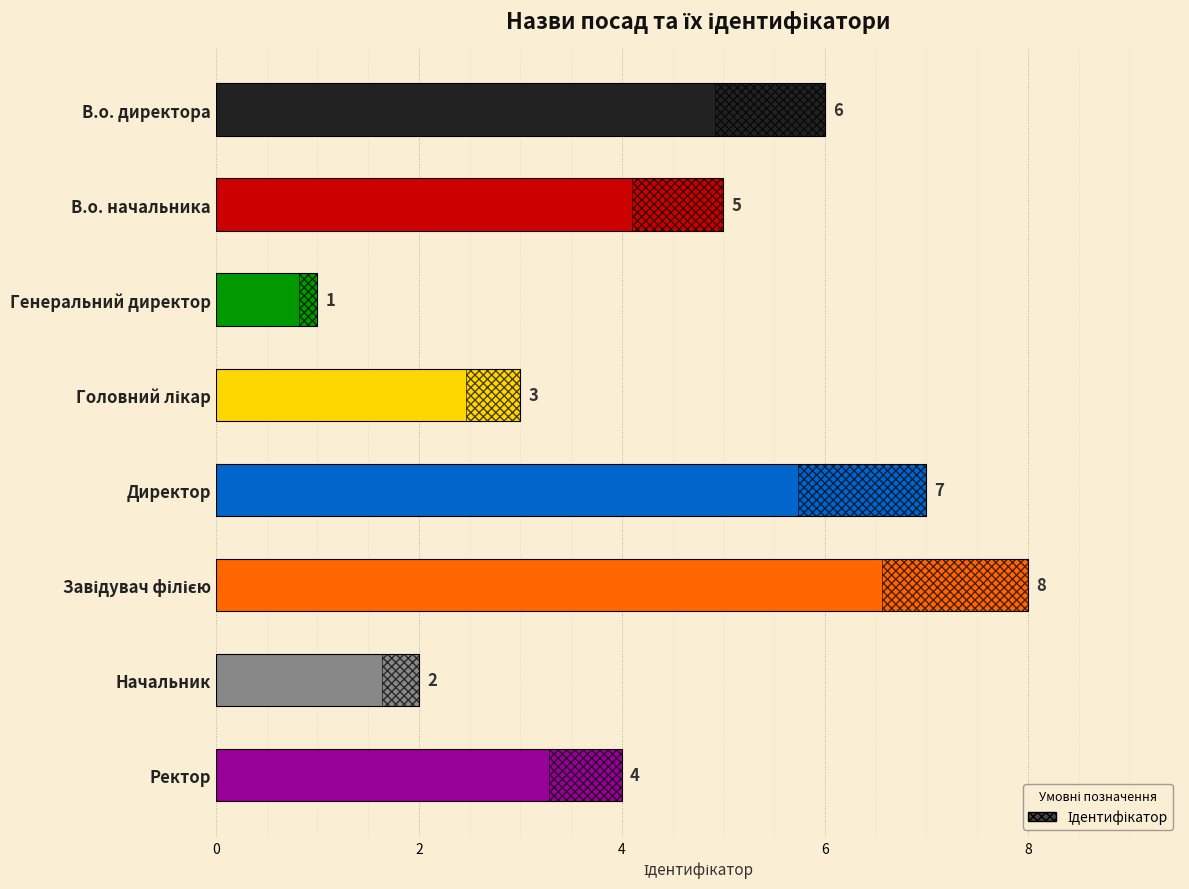

What is the minimum value shown in the chart?

1